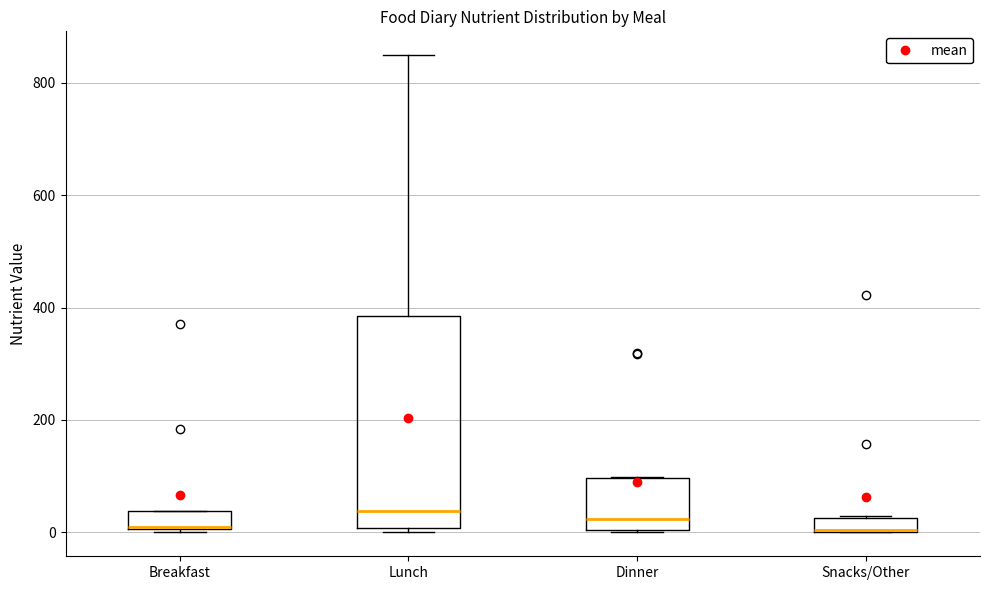

Comparing the boxes themselves (not the whiskers), which one is the tallest?

Lunch